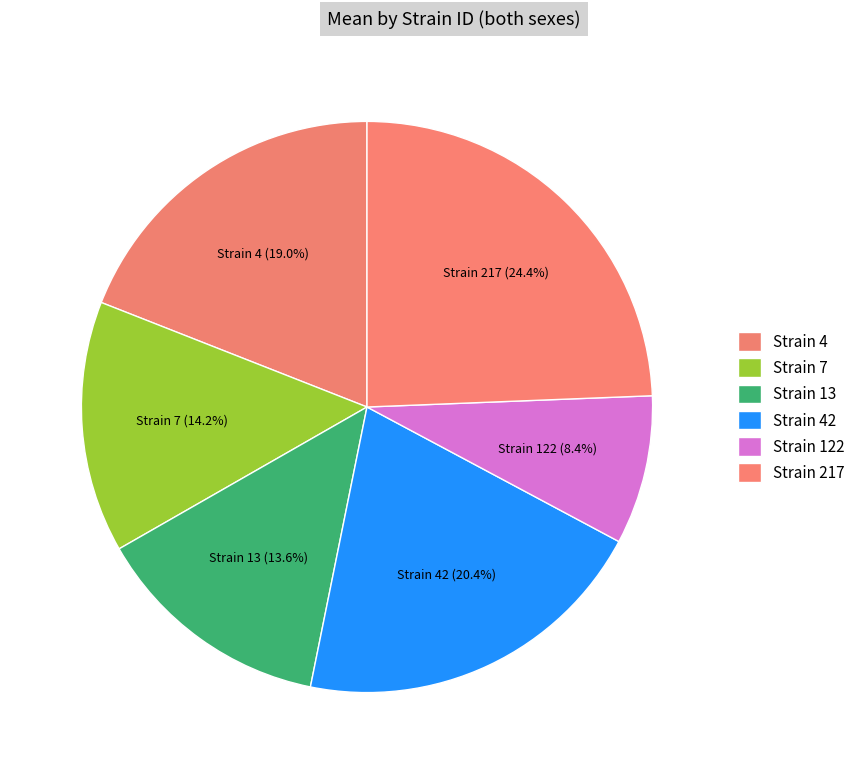

How many slices are in this pie chart?

6